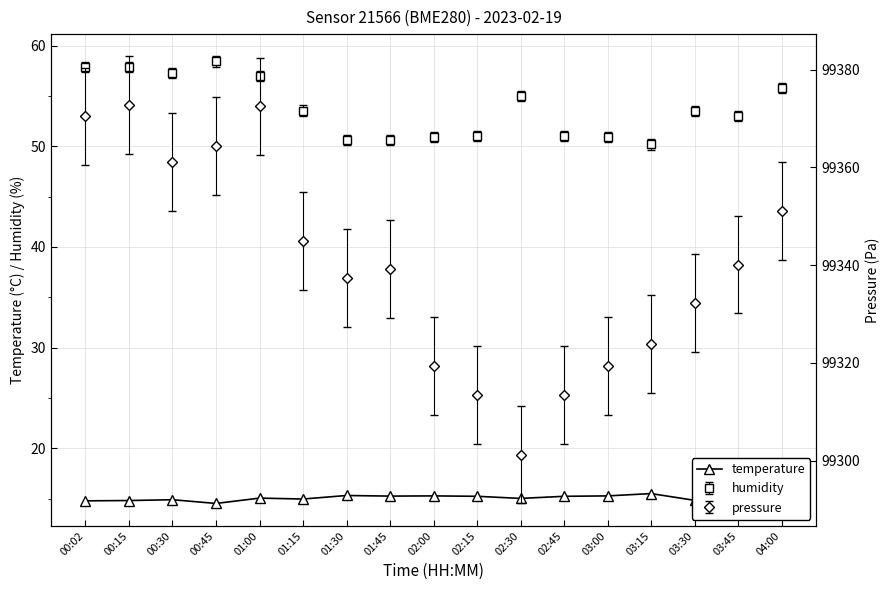

How many data points does each series have?

17